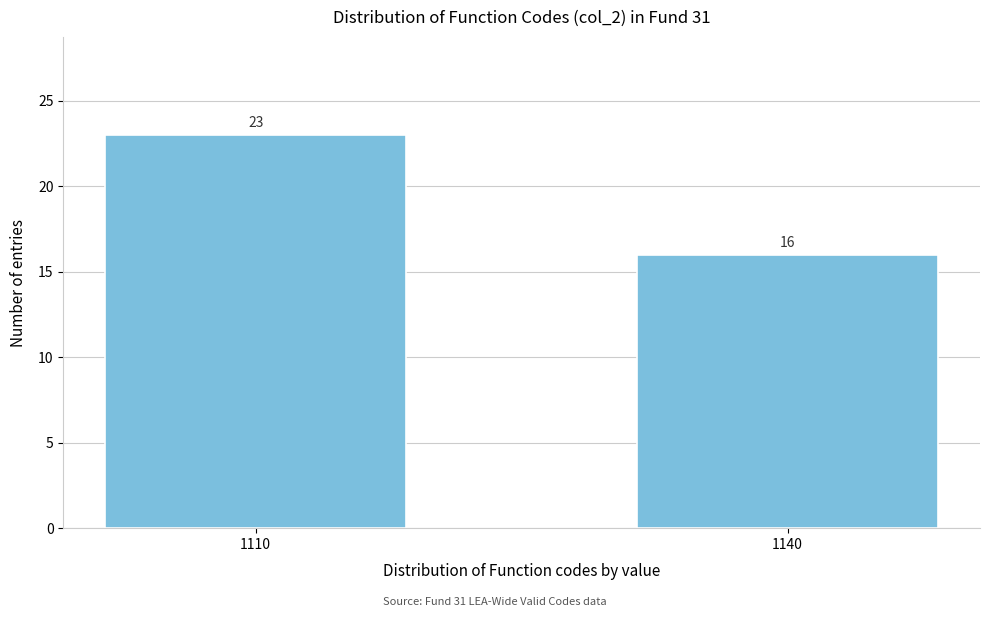

Reading right to left, what are all the values shown in this chart?

1140=16	1110=23